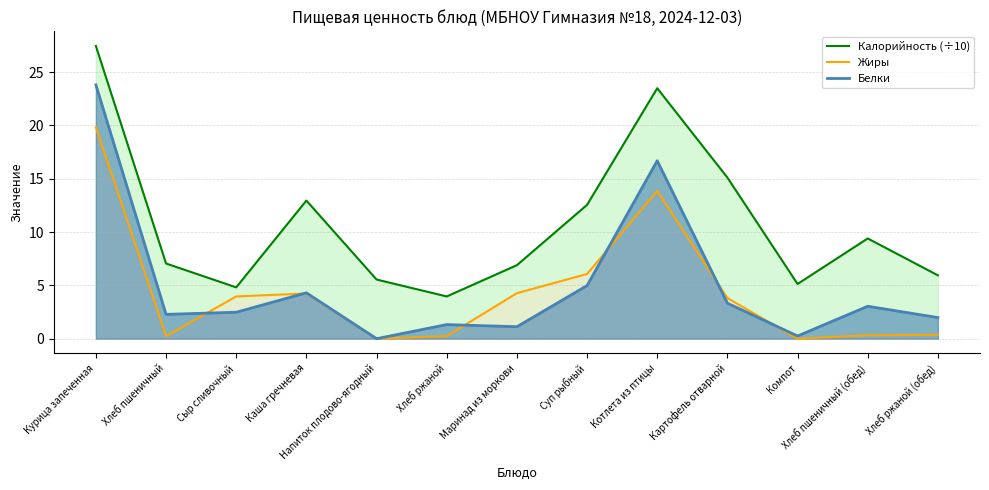

How many interior local valleys does the Жиры series have?

3